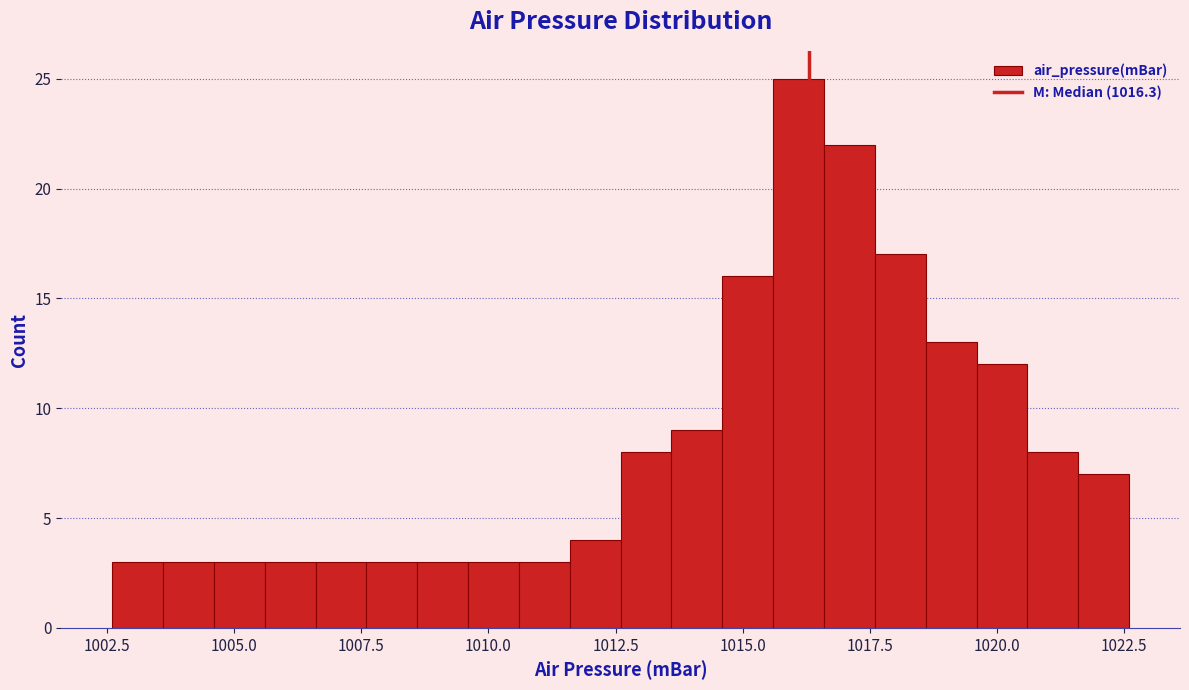

Around what value on the x-axis is the tallest bar? Give the approximate position of its centre, as read against the axis.

1016.0